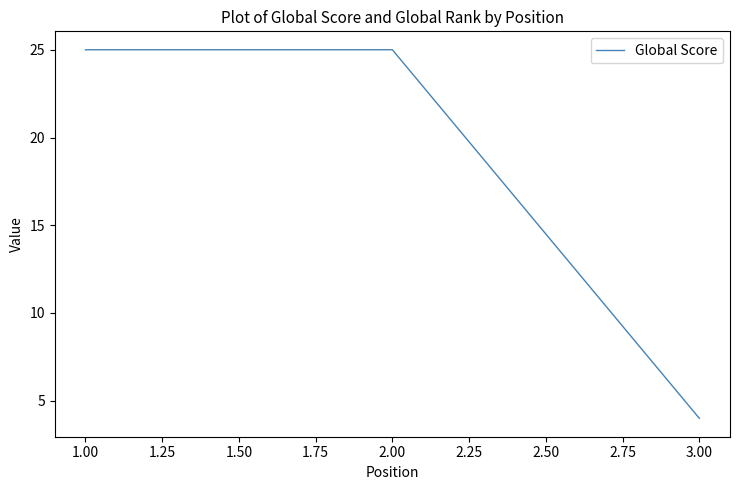

What is the change in value from 2.00 to 3.00?

-21